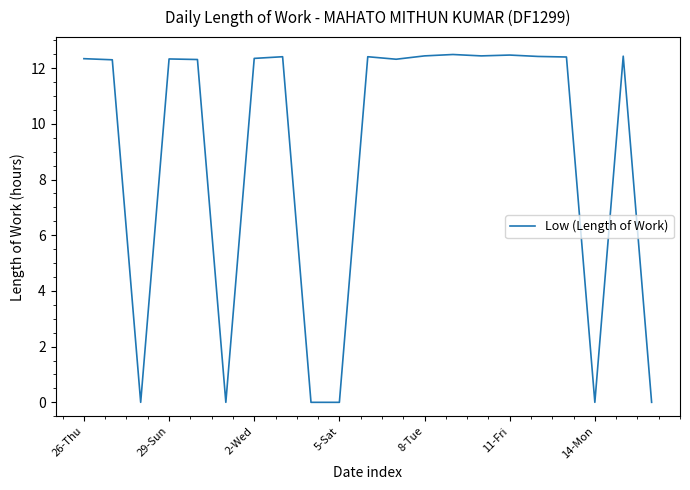

What is the difference between the maximum and minimum values?

12.5